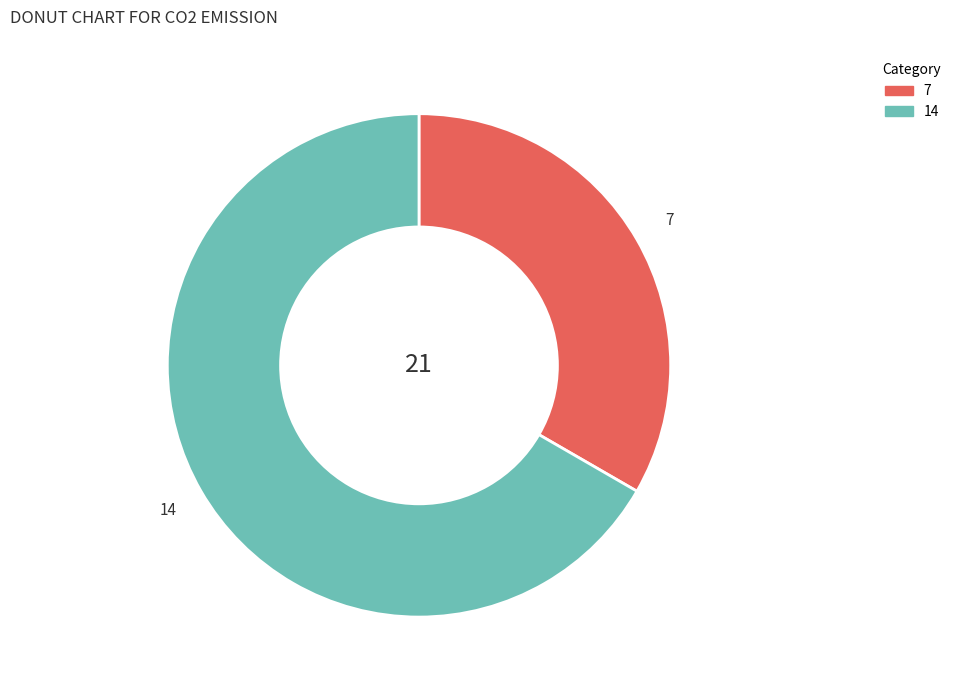

Do 7 and 14 together represent more than half of the pie?

Yes